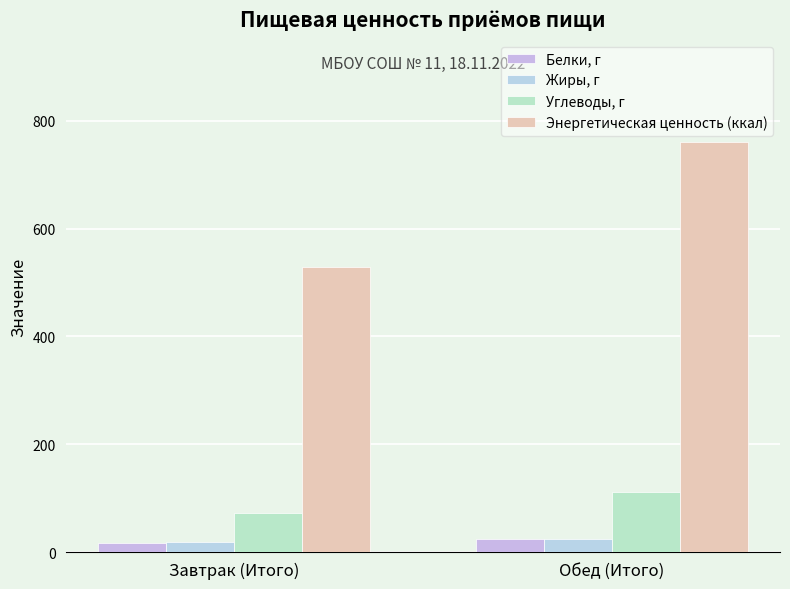

What position from the left is Обед (Итого)?

2